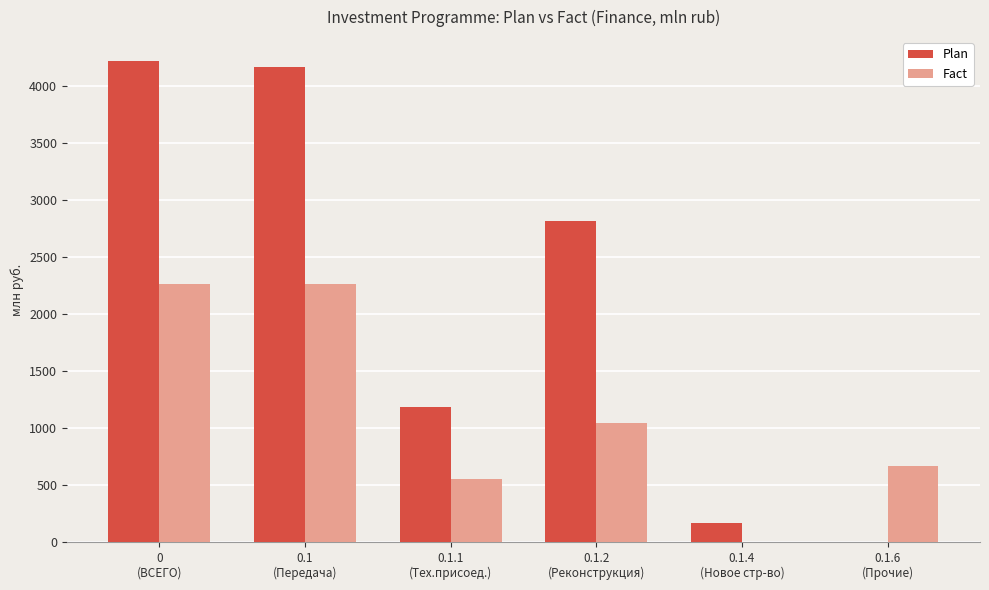

Is it true that Fact equals 969.1 at 0.1.1
(Тех.присоед.)?

False